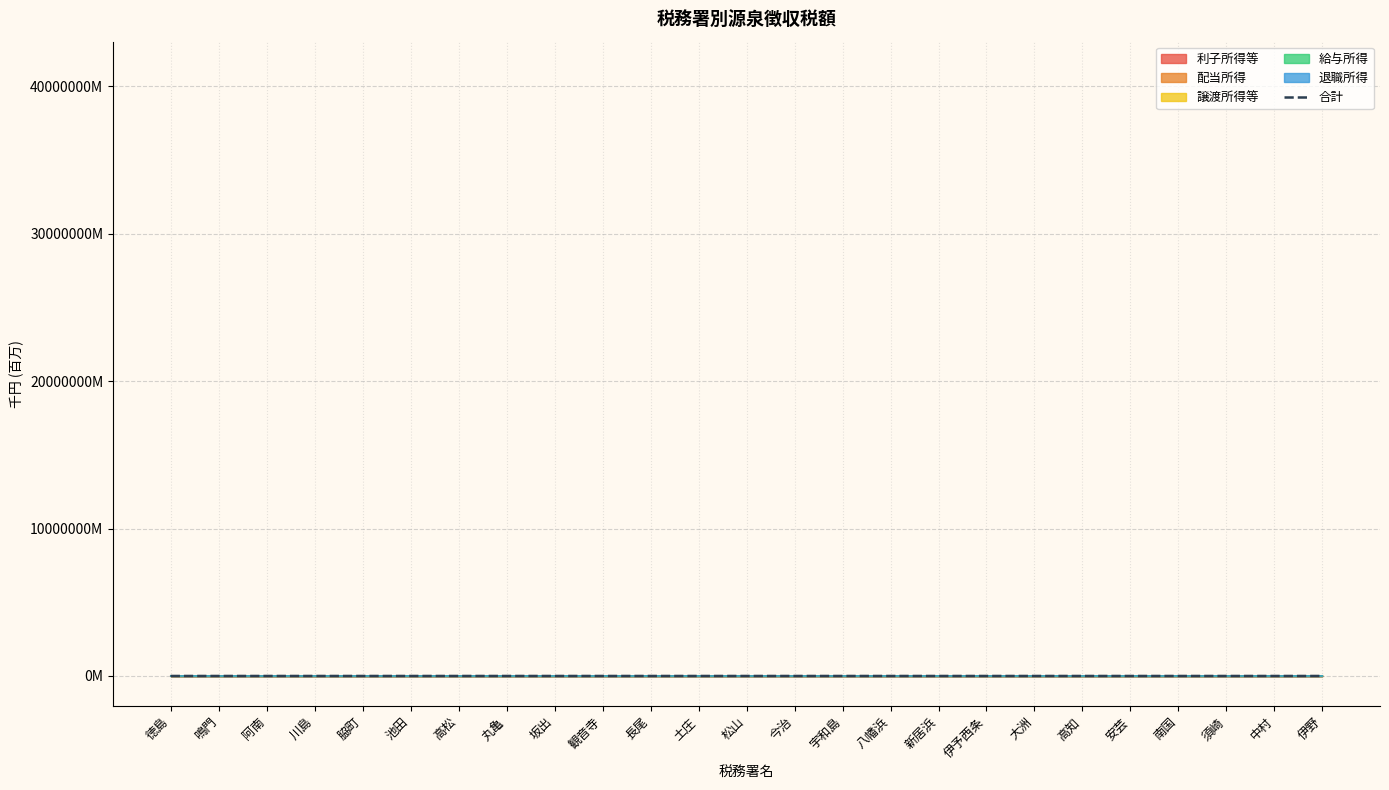

Between 長尾 and 南国, which is larger?

南国